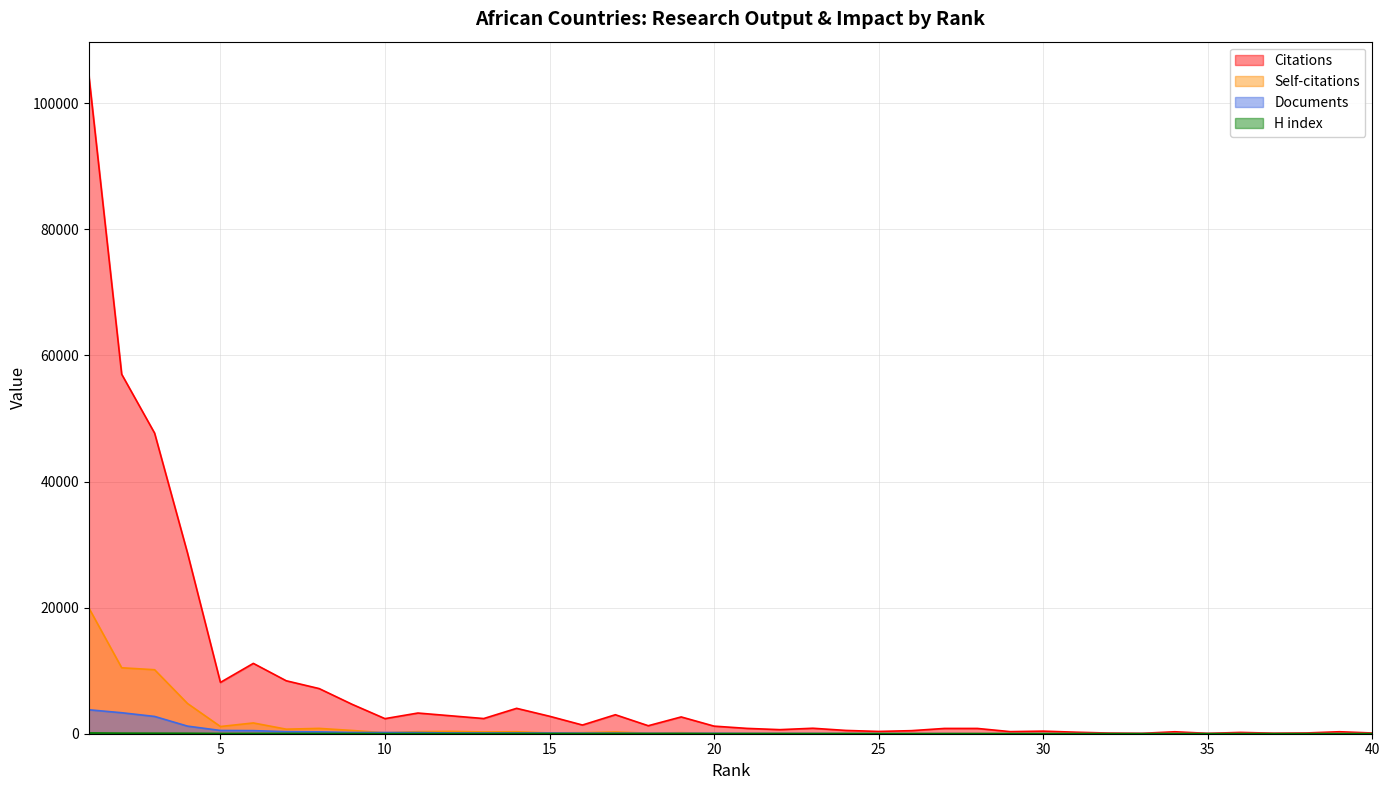

True or false: Documents and H index cross at least once.

False